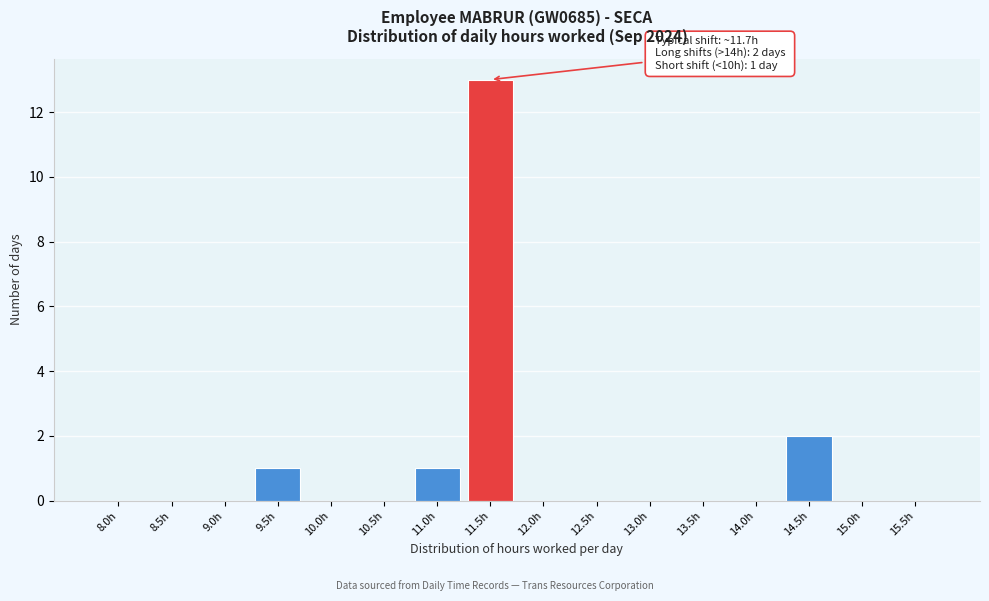

Reading left to right, list all the values displayed in this chart.

8.0h=0	8.5h=0	9.0h=0	9.5h=1	10.0h=0	10.5h=0	11.0h=1	11.5h=13	12.0h=0	12.5h=0	13.0h=0	13.5h=0	14.0h=0	14.5h=2	15.0h=0	15.5h=0